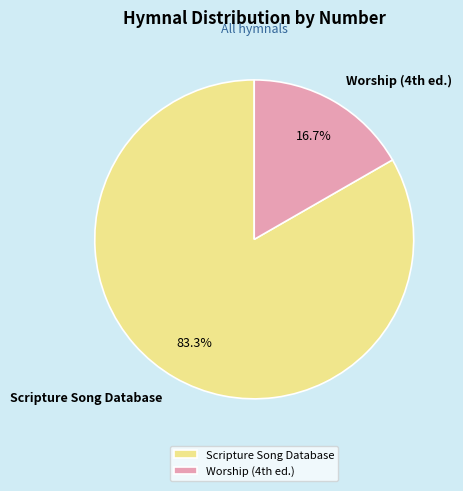

Which slice is the smallest?

Worship (4th ed.)